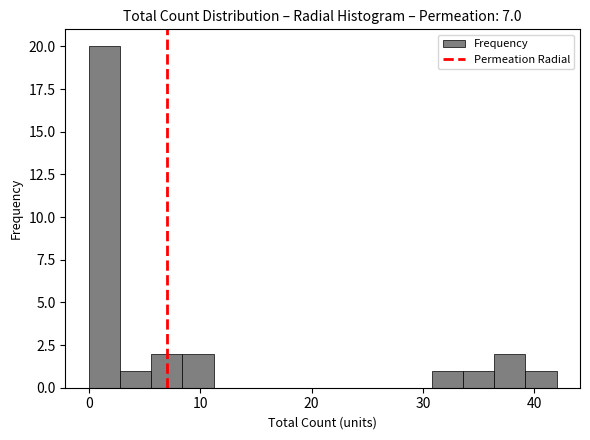

Around what value on the x-axis is the tallest bar? Give the approximate position of its centre, as read against the axis.

1